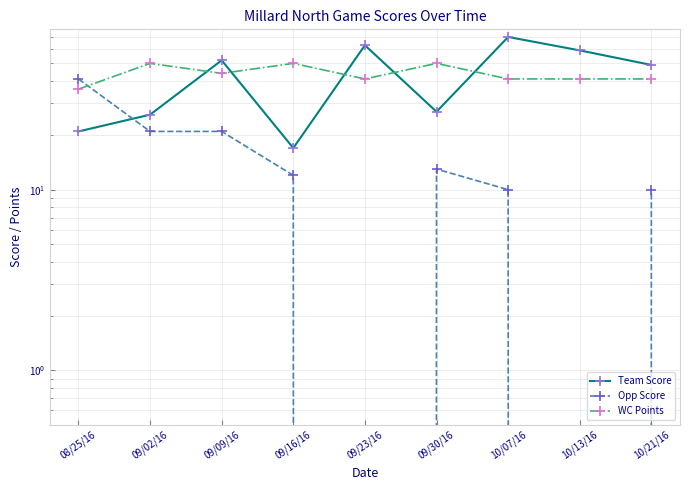

List the series in order of their peak value, highest first.

Team Score, WC Points, Opp Score